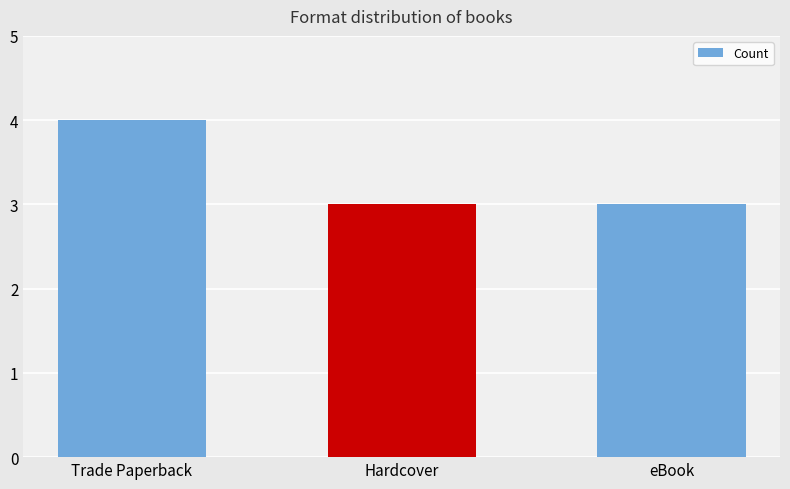

What is the sum of the values at eBook and Trade Paperback?

7